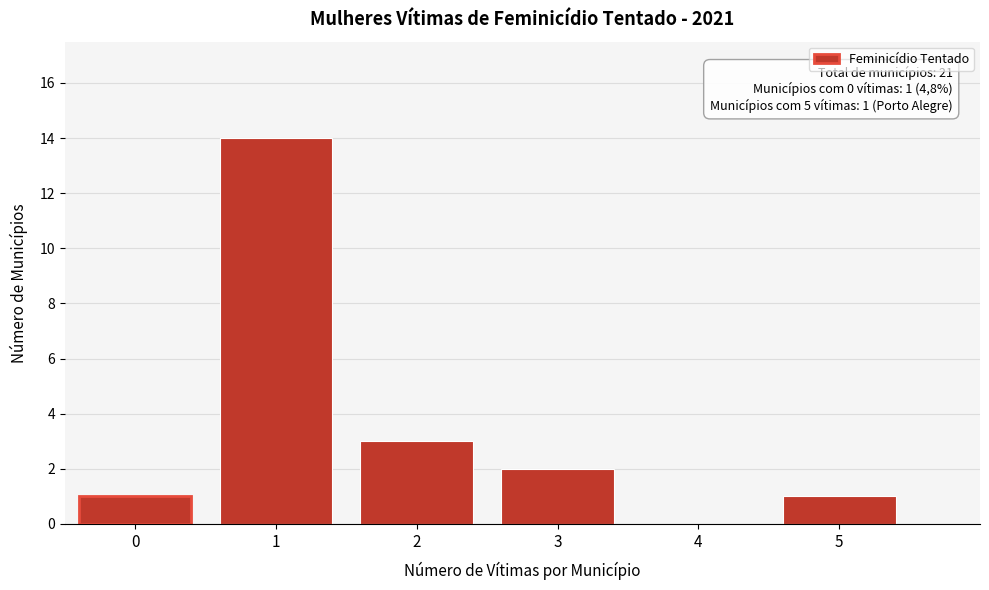

Reading right to left, transcribe all the data shown in this chart.

5=1	4=0	3=2	2=3	1=14	0=1